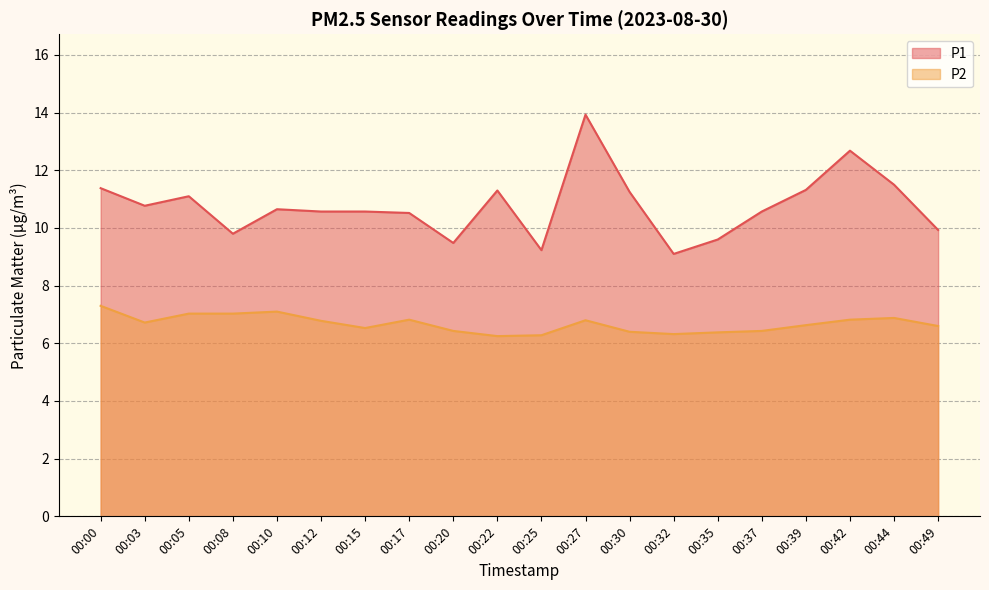

Reading right to left, what are all the values shown in this chart?

P1: 00:49=9.9	00:44=11.5	00:42=12.7	00:39=11.3	00:37=10.6	00:35=9.6	00:32=9.1	00:30=11.2	00:27=13.9	00:25=9.2	00:22=11.3	00:20=9.5	00:17=10.5	00:15=10.6	00:12=10.6	00:10=10.7	00:08=9.8	00:05=11.1	00:03=10.8	00:00=11.4
P2: 00:49=6.6	00:44=6.9	00:42=6.8	00:39=6.6	00:37=6.4	00:35=6.4	00:32=6.3	00:30=6.4	00:27=6.8	00:25=6.3	00:22=6.2	00:20=6.4	00:17=6.8	00:15=6.5	00:12=6.8	00:10=7.1	00:08=7.0	00:05=7.0	00:03=6.7	00:00=7.3